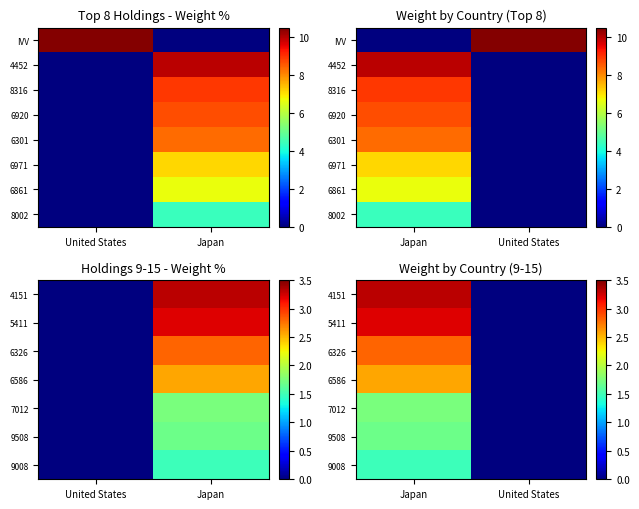

How many data points in 9008 are less than 1?

1